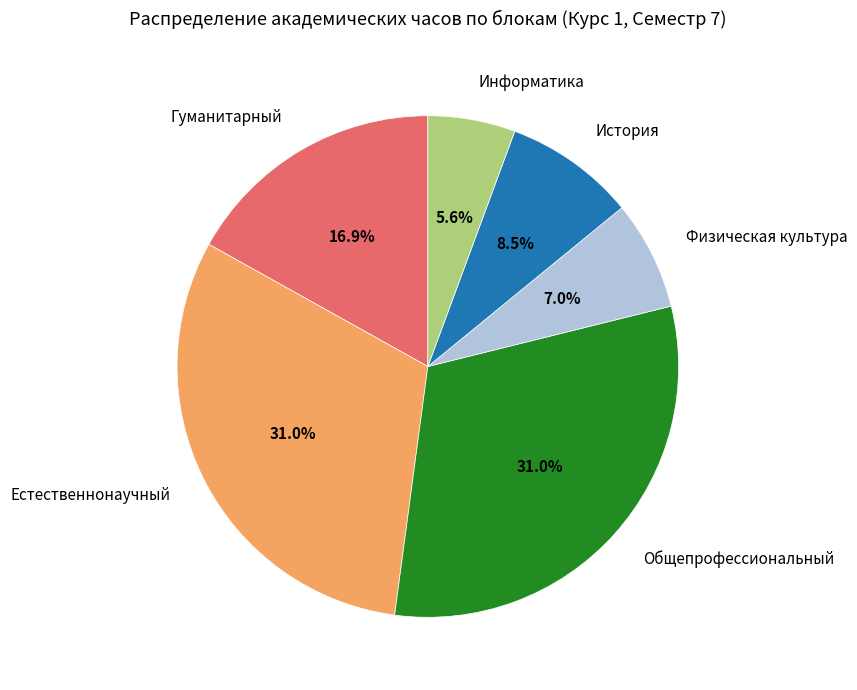

Which has a higher value, Общепрофессиональный or Физическая культура?

Общепрофессиональный